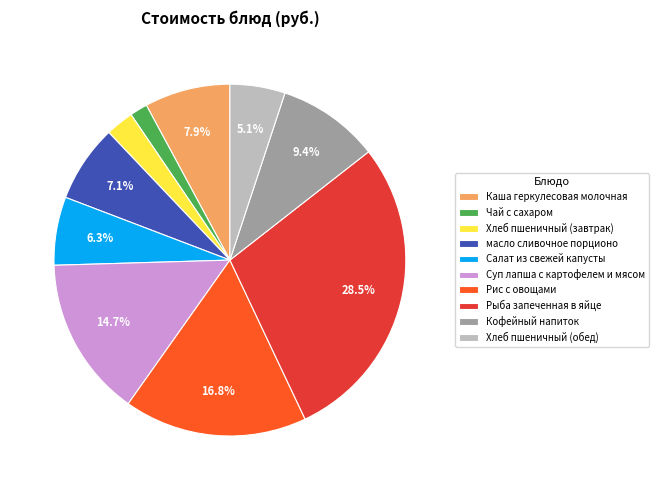

To the nearest percent, what portion does Кофейный напиток represent?

9%